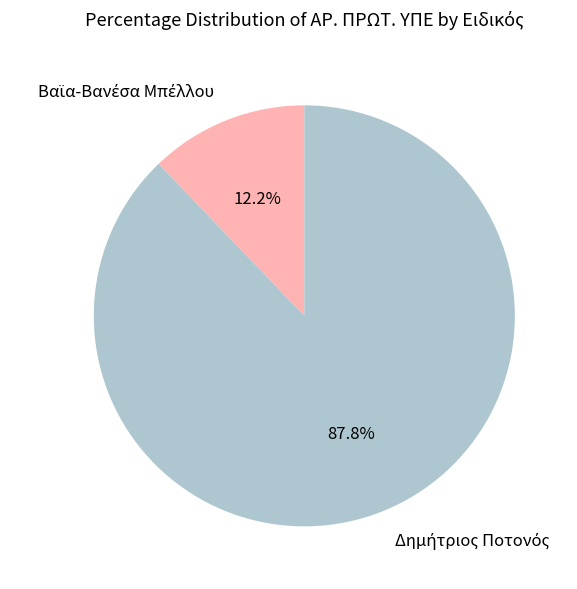

Is there a majority slice in this chart?

Yes